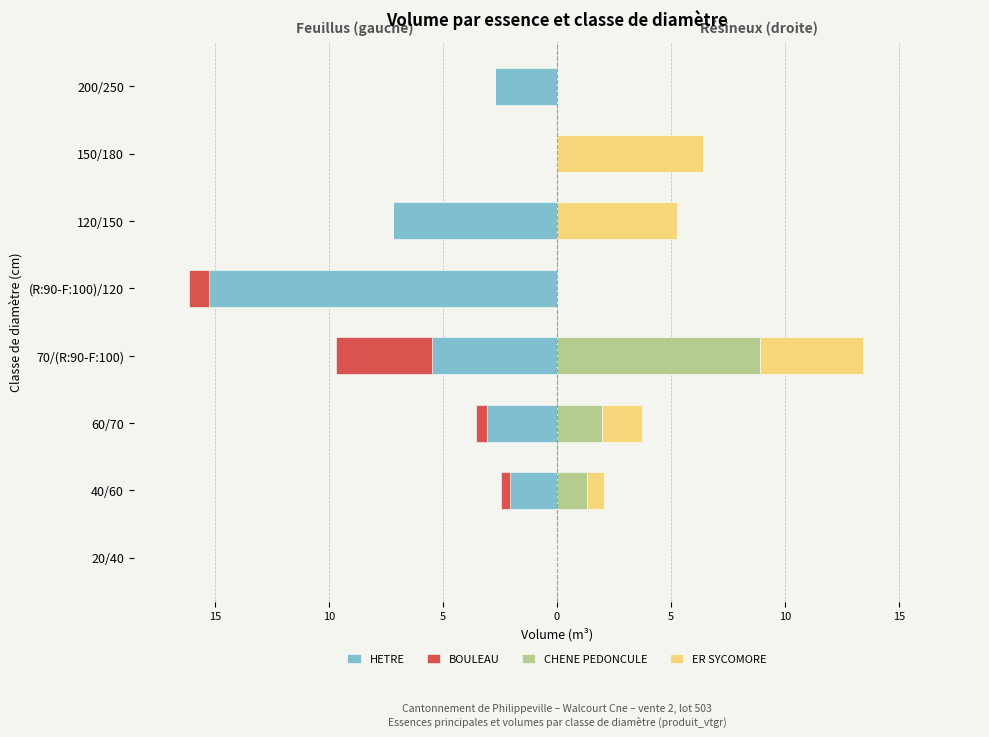

What is the difference between the maximum and minimum values in the HETRE series?

15.2